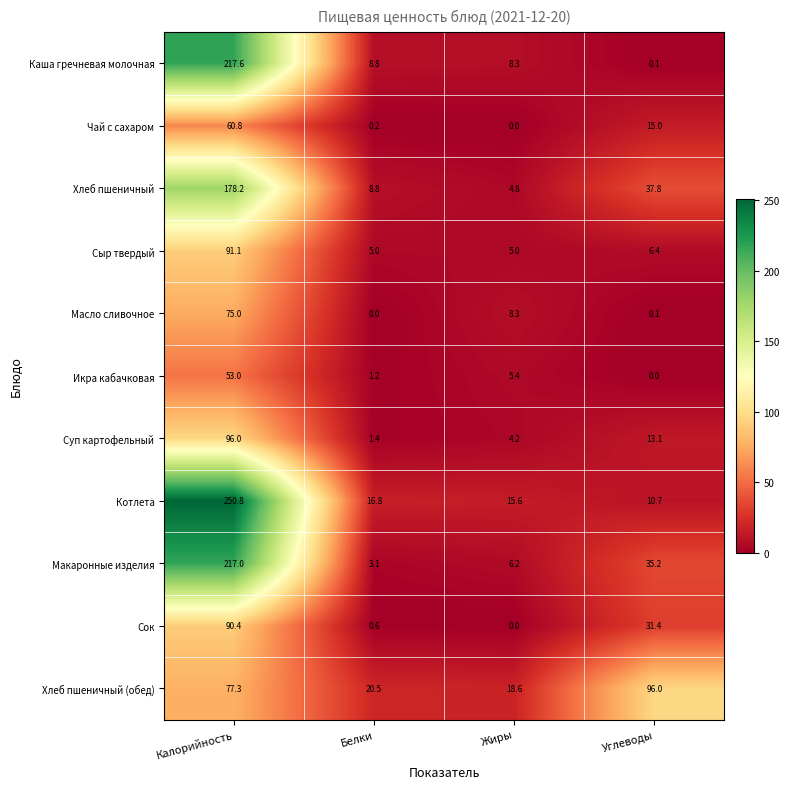

What is the difference between the Икра кабачковая values at Жиры and Белки?

4.2